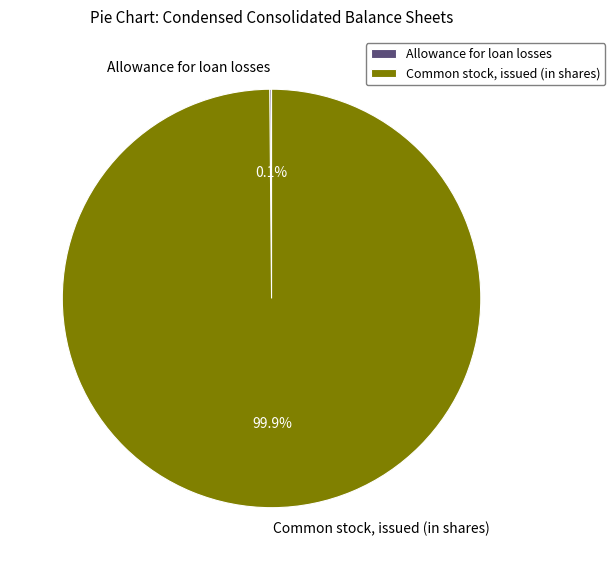

Which category has the biggest portion of the pie?

Common stock, issued (in shares)